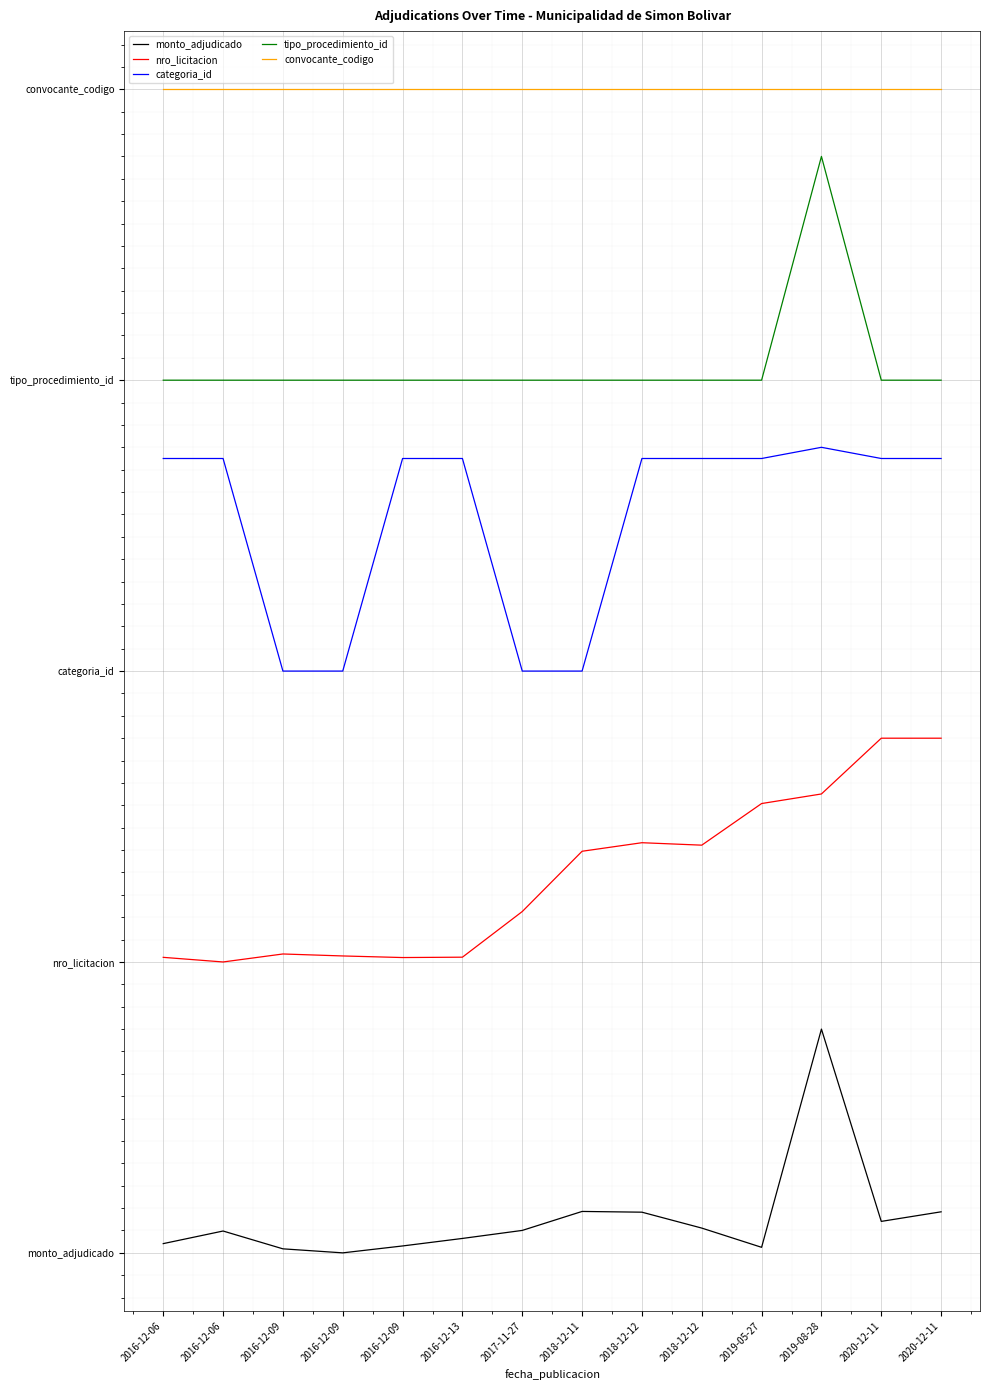

Where is convocante_codigo nearest to the value 5?

2016-12-06